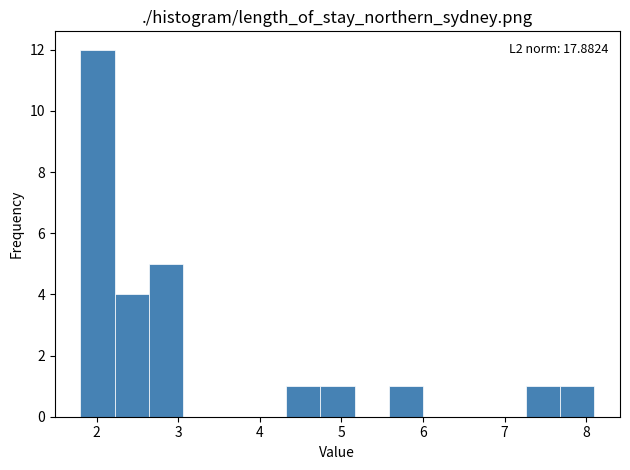

Over which range of the x-axis is the bar tallest?

1.80 to 2.22